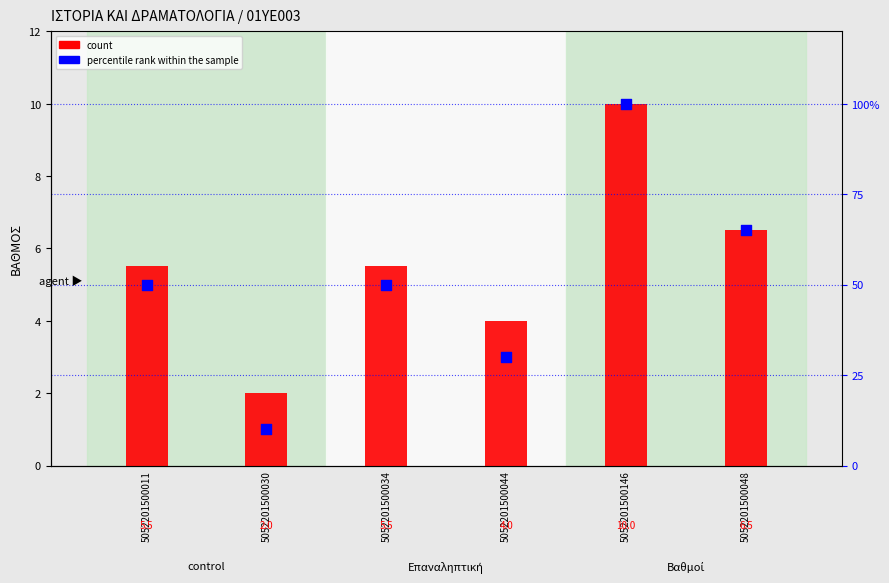

At which category is the sum across all series the highest?

5052201500146